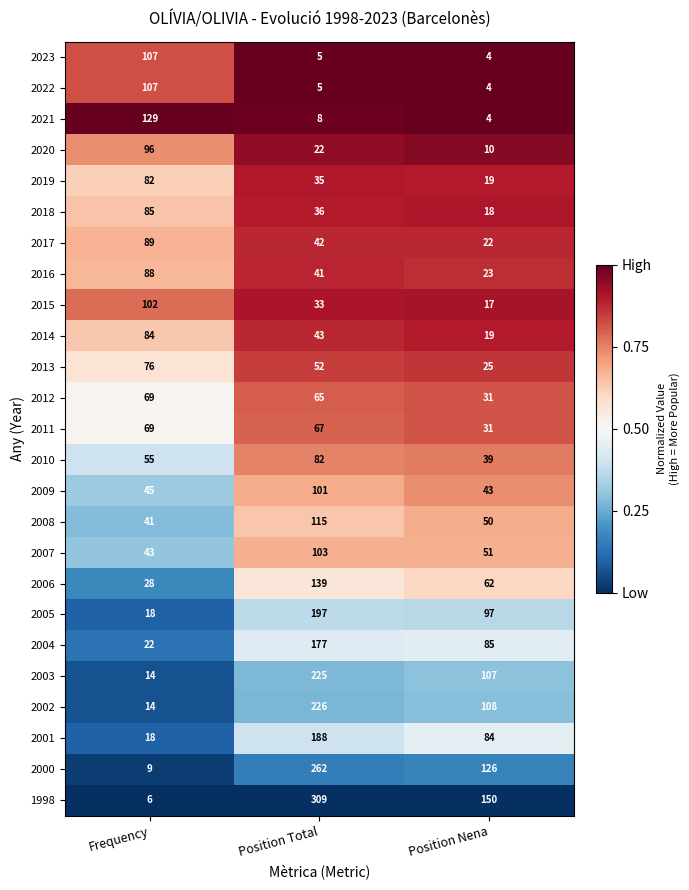

Is it true that 2023 equals 107 at Frequency?

True